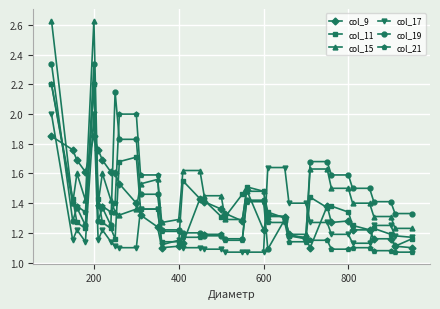

Does the chart display data point markers on the line(s)?

Yes